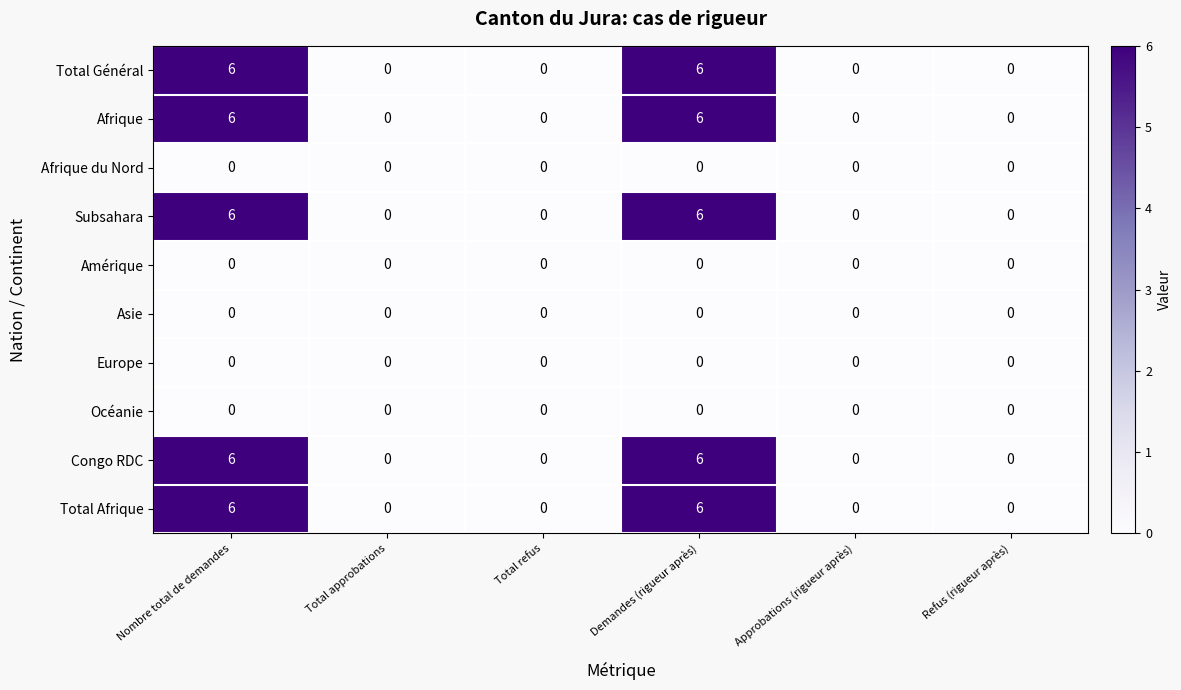

The Total Afrique series shows 2 at Refus (rigueur après). True or false?

False